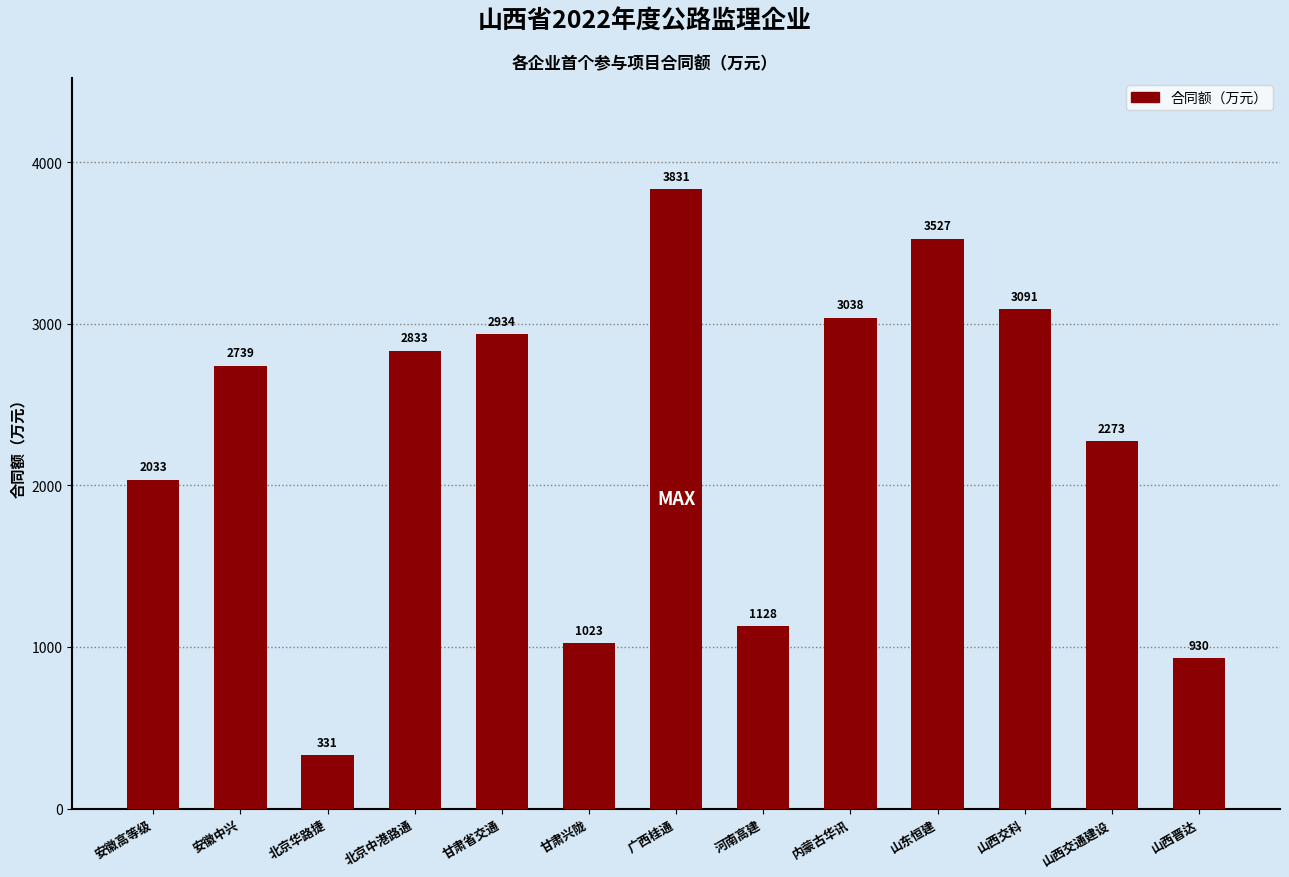

Does the chart contain any negative values?

No